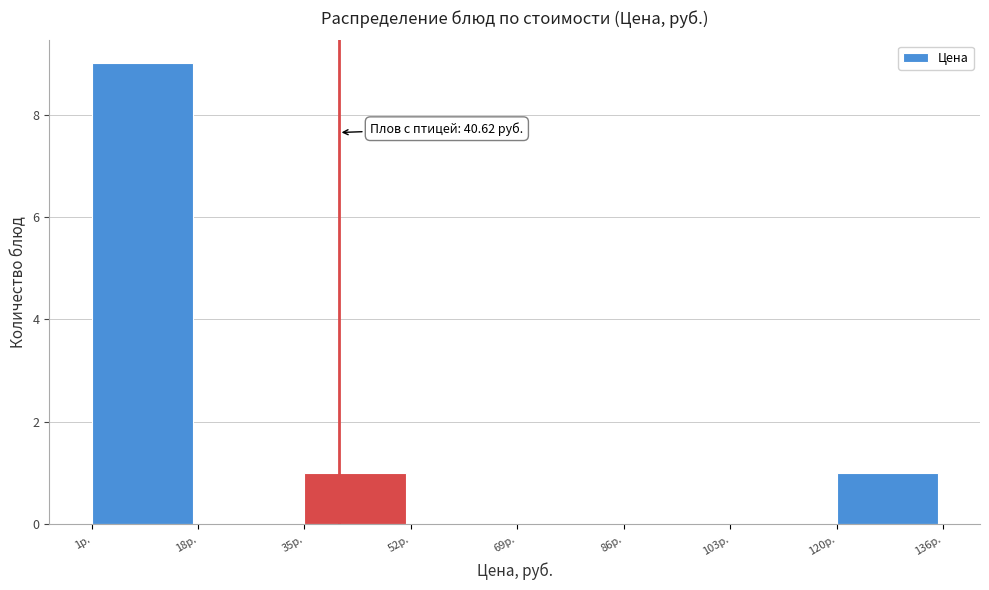

Which range on the x-axis has the tallest bar?

2 to 18